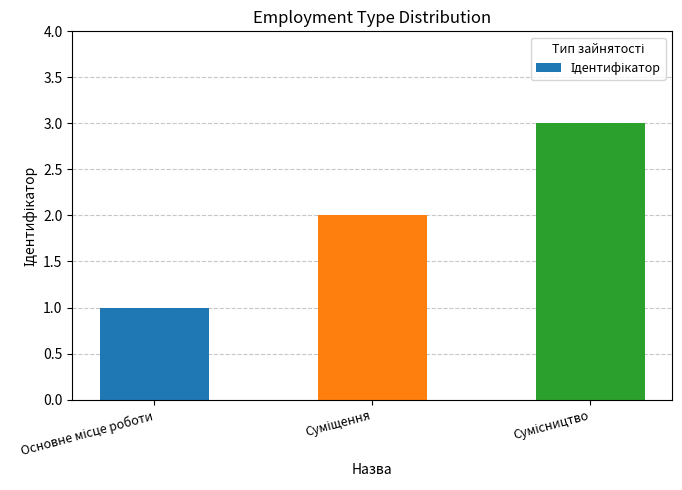

What is the sum of all values?

6